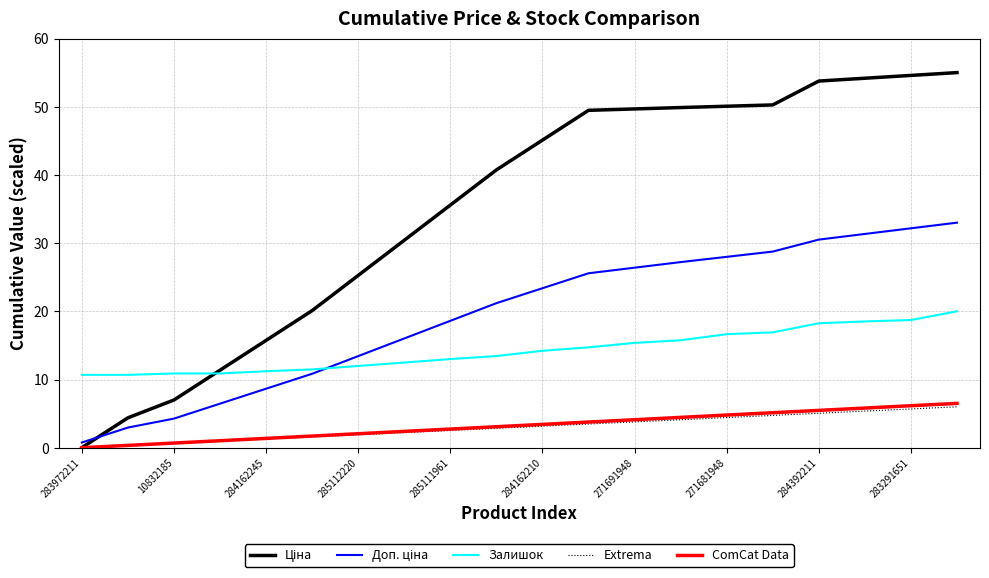

True or false: Залишок and Extrema cross at least once.

False